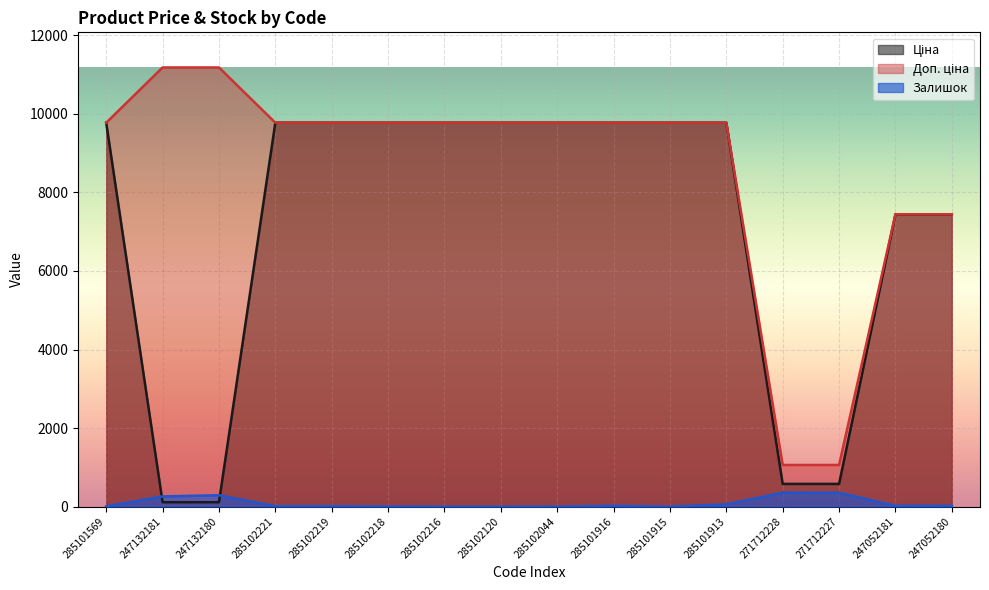

What is the total value across all series at 285101916?

19572.0